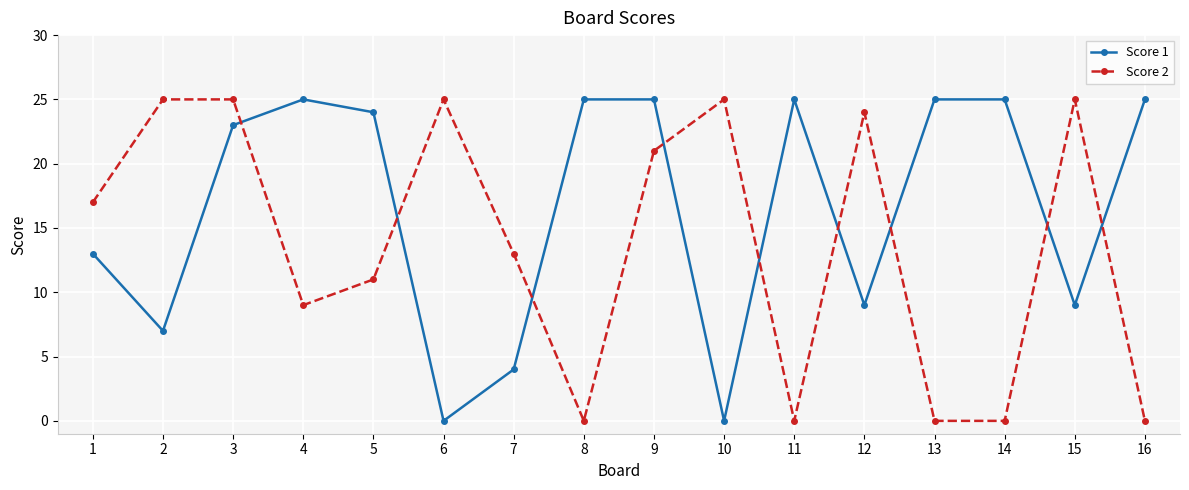

What is the total value across all series at 11?

25